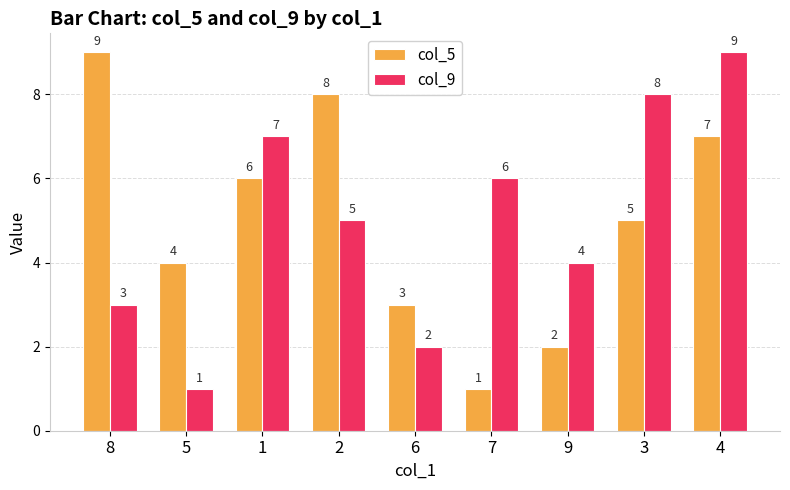

What is the lowest value of the col_9 series?

1